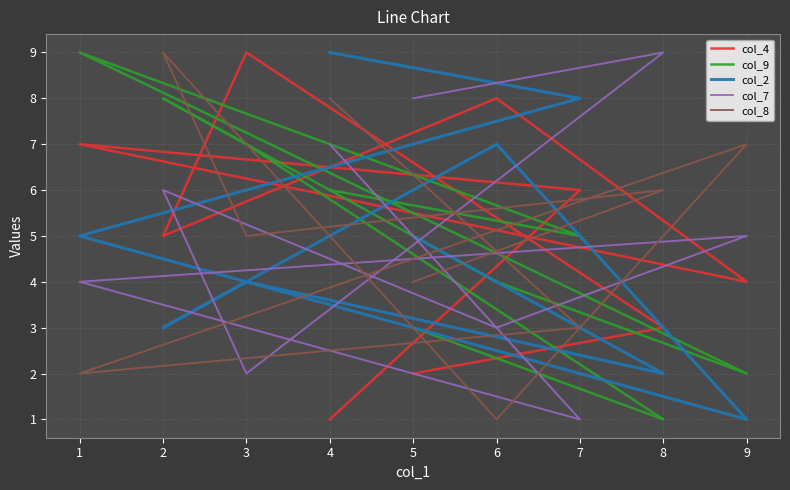

The col_9 series shows 5 at 7. True or false?

True